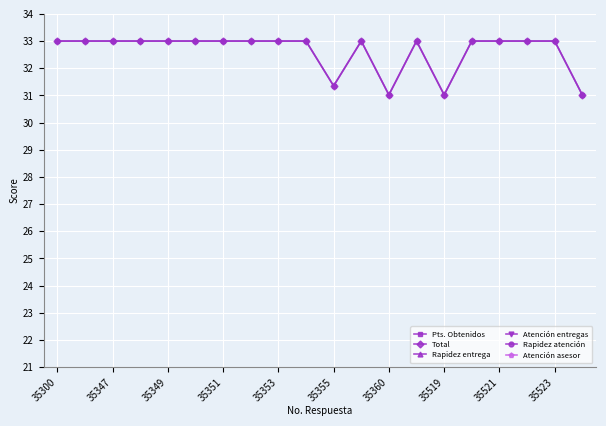

Which series has the largest total across all categories?

Pts. Obtenidos